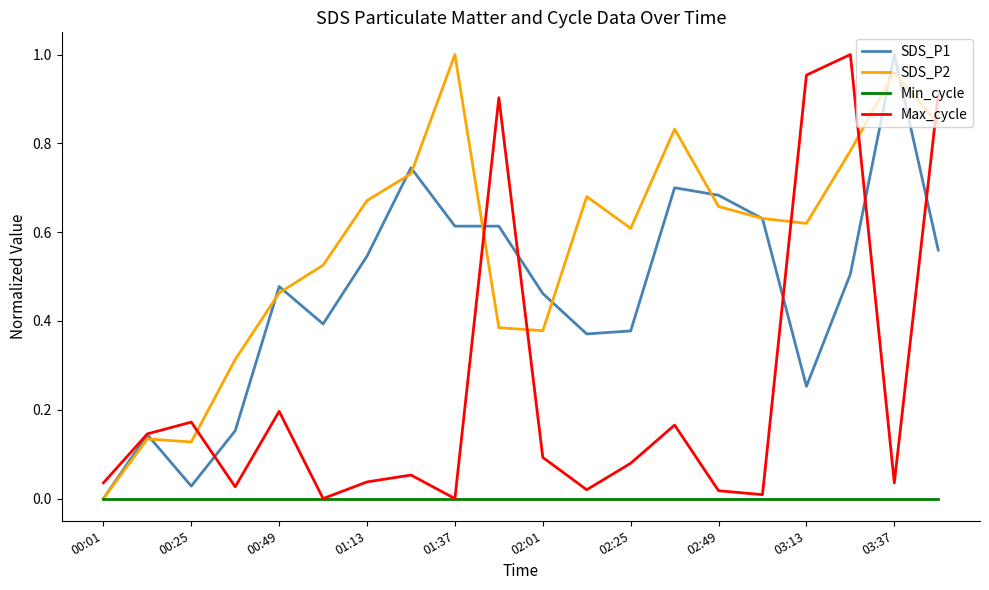

Does the chart display data point markers on the line(s)?

No